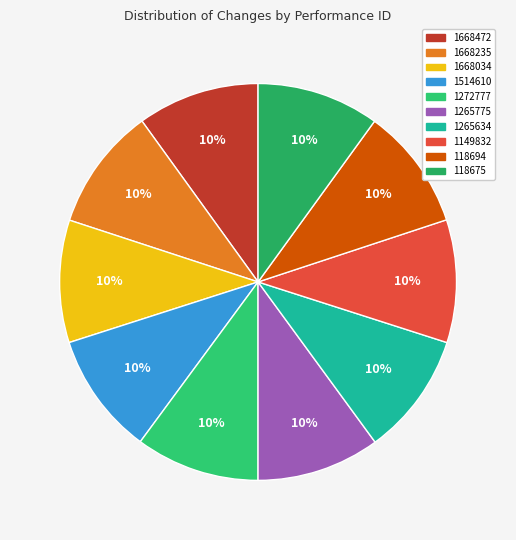

Does any single category account for the majority?

No